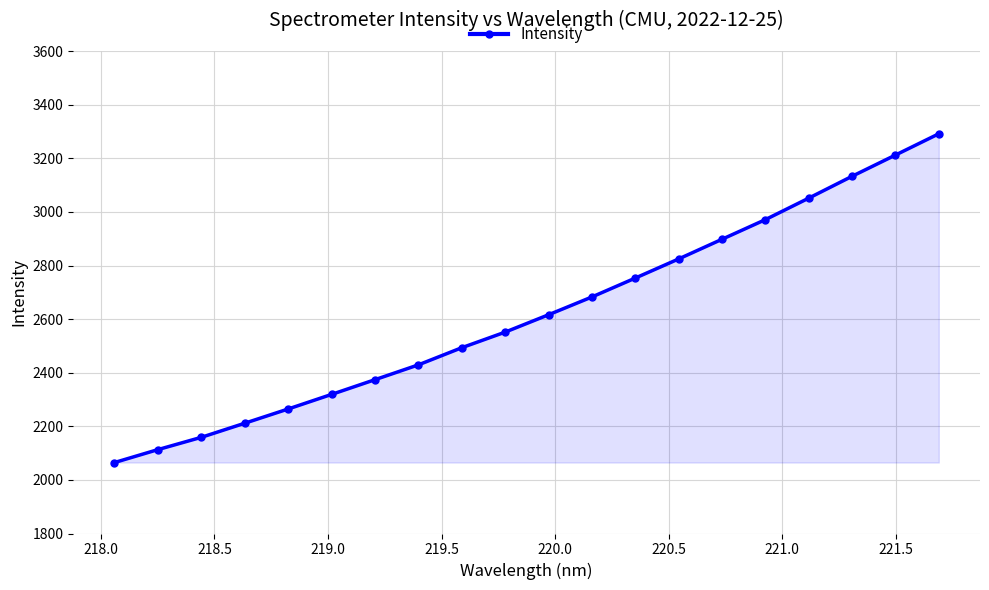

True or false: the data has more than 1 interior local peaks.

False